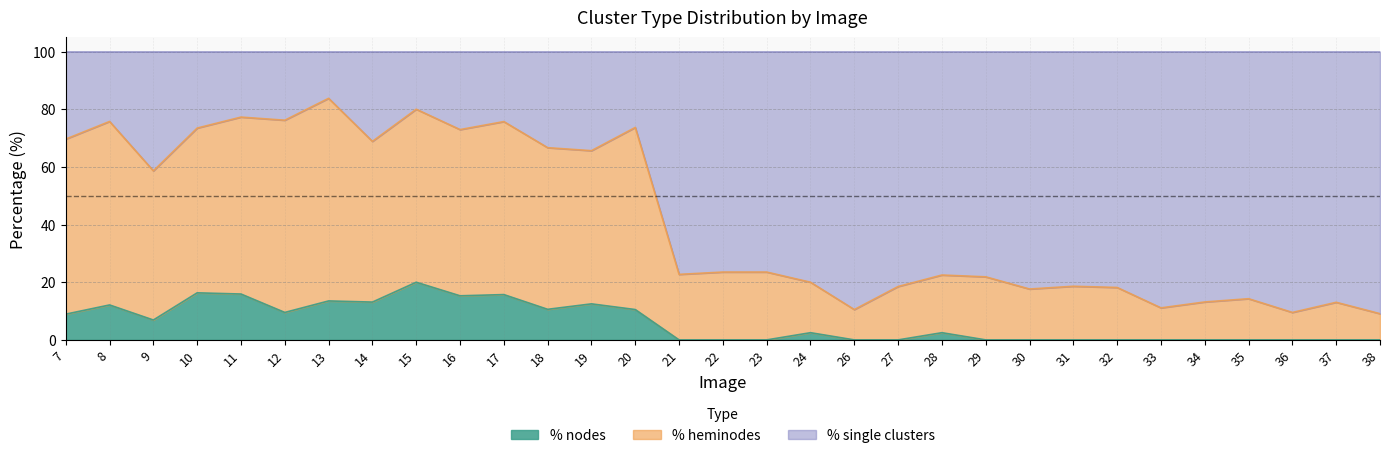

At which category is the sum across all series the highest?

15